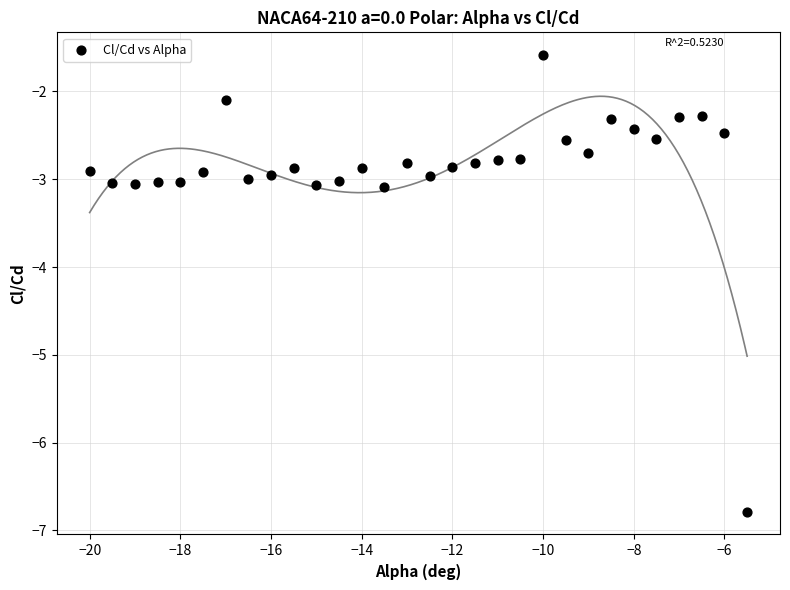

What is the range of X values (max minus min)?

14.5